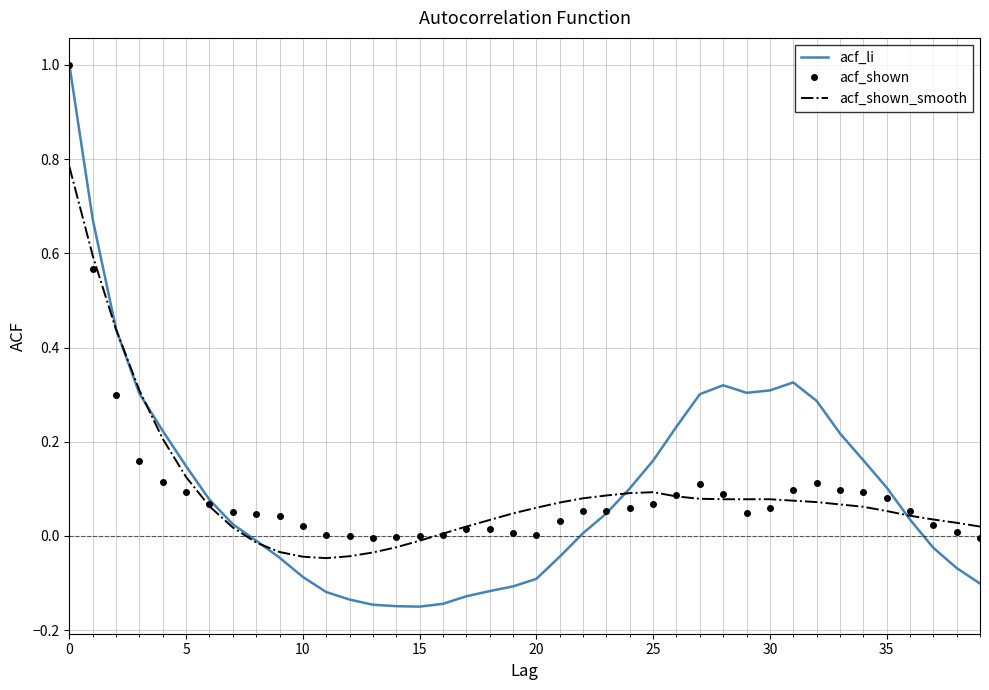

Which series has the largest range (max minus min)?

acf_li